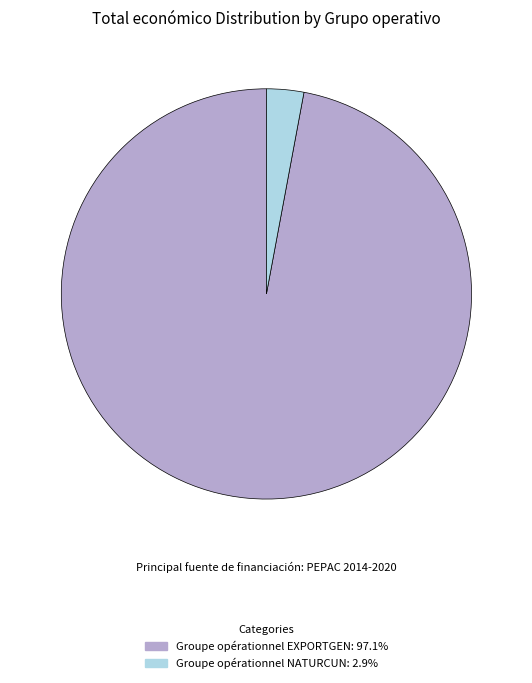

Which has a higher value, Groupe opérationnel NATURCUN or Groupe opérationnel EXPORTGEN?

Groupe opérationnel EXPORTGEN